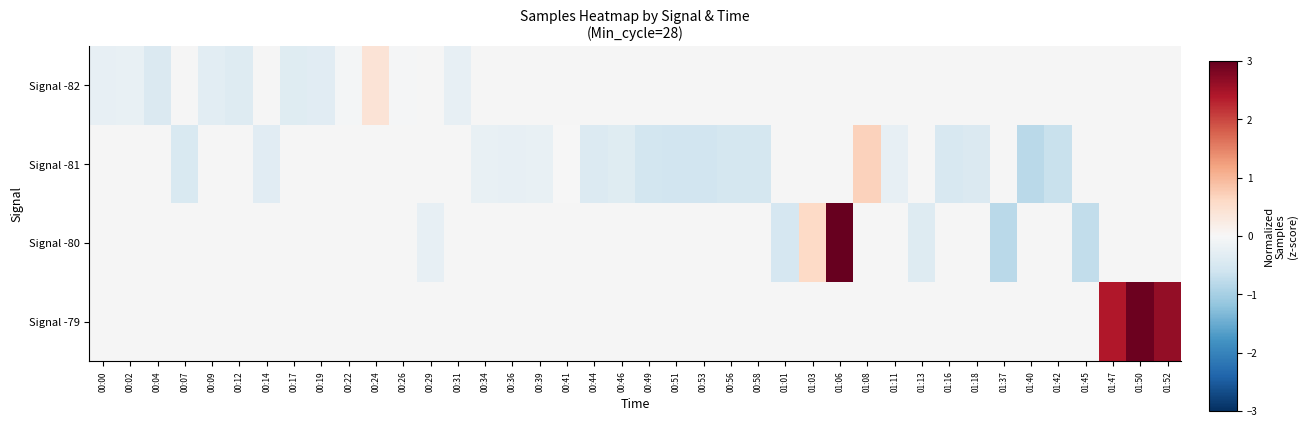

Between 01:18 and 00:36, which is larger?

00:36